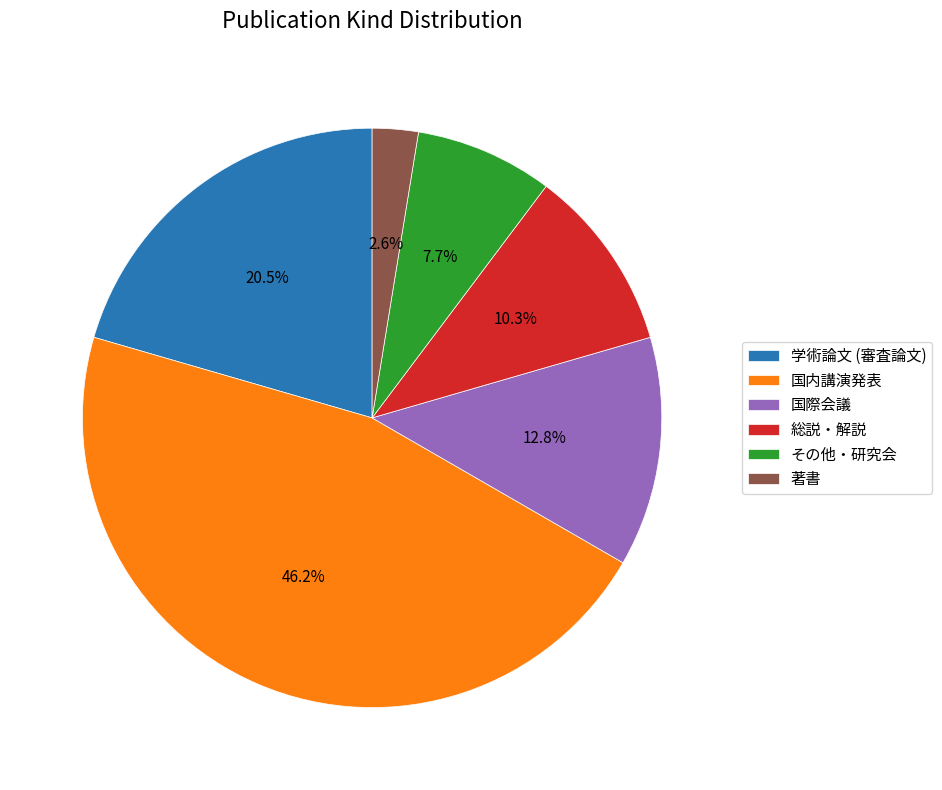

What percentage do 国内講演発表 and その他・研究会 together represent?

53.8%